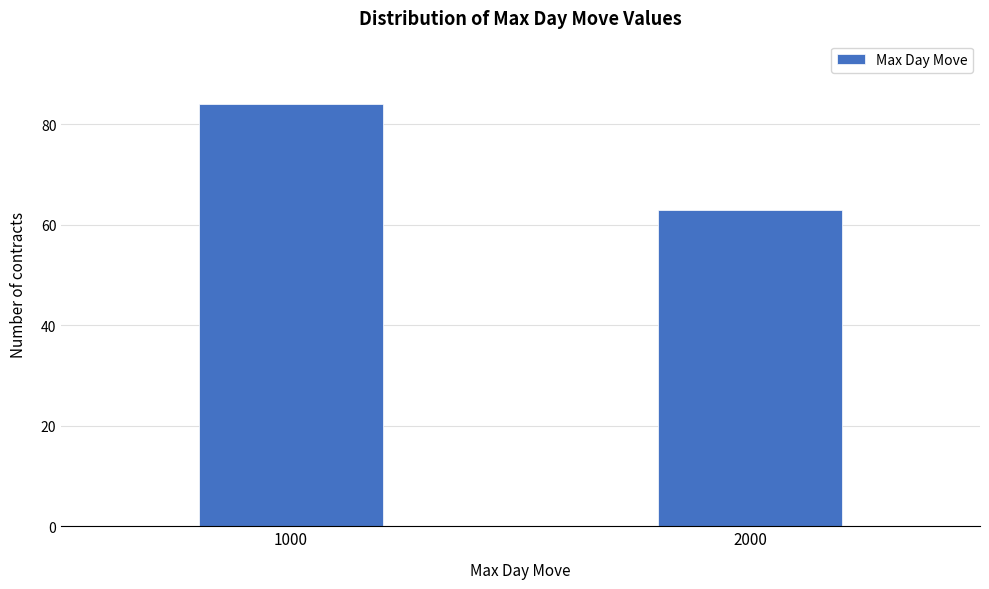

Reading right to left, list all the values displayed in this chart.

2000=63	1000=84